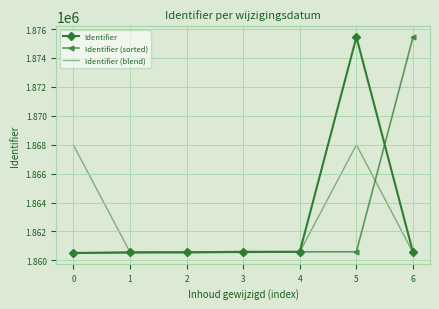

What is the smallest value displayed?

1860514.0